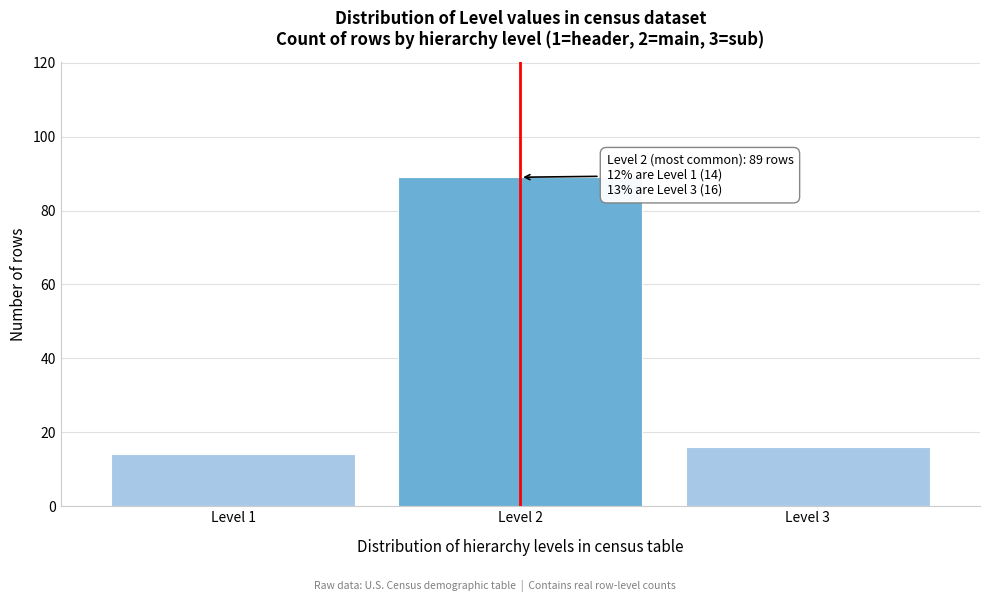

Reading right to left, extract all data points from this chart.

16	89	14